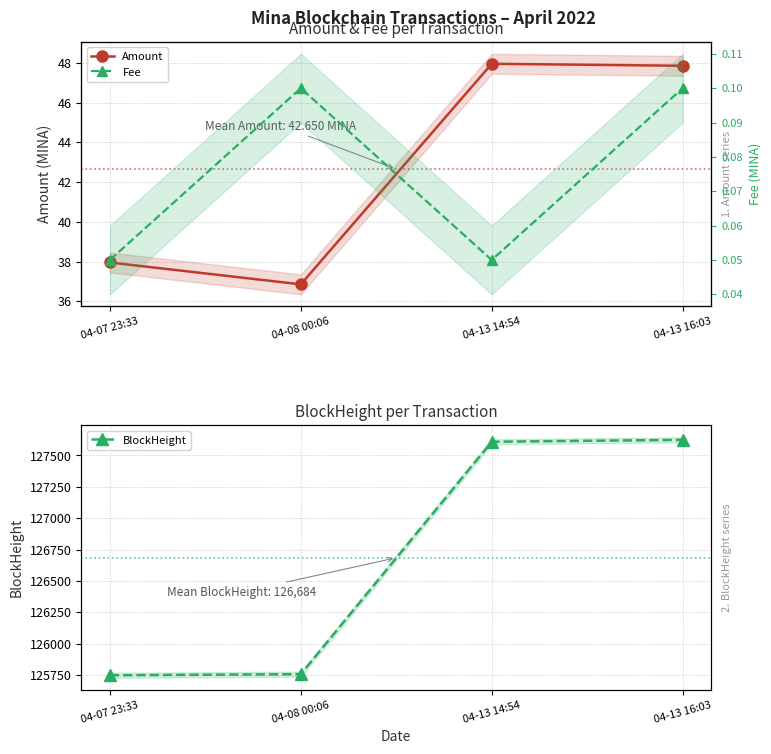

Which series has the widest spread of values?

BlockHeight